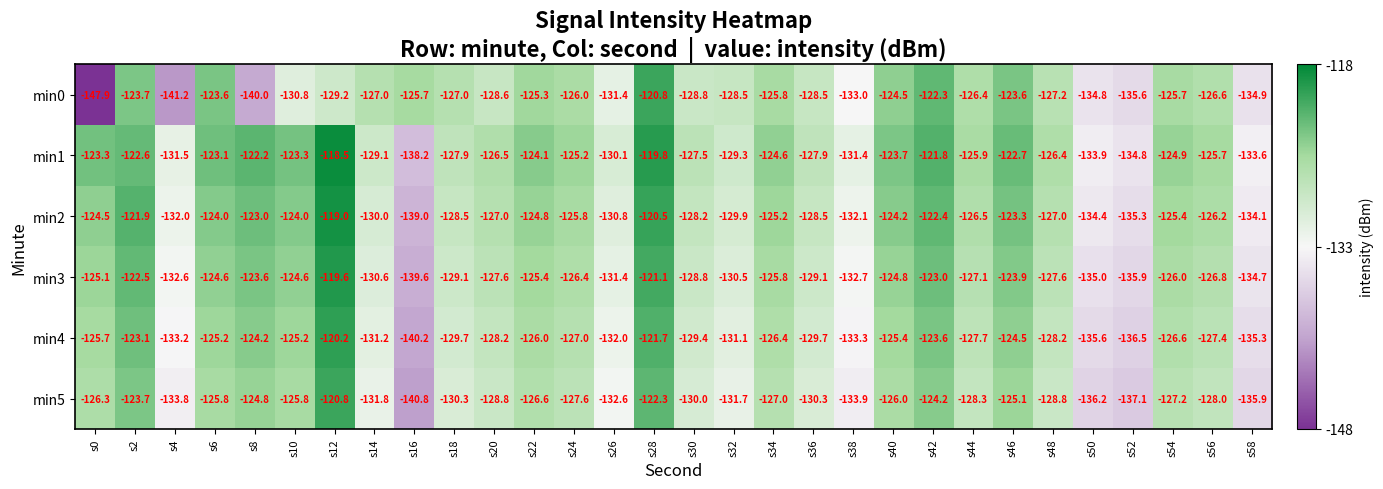

Which series has the widest spread of values?

min0